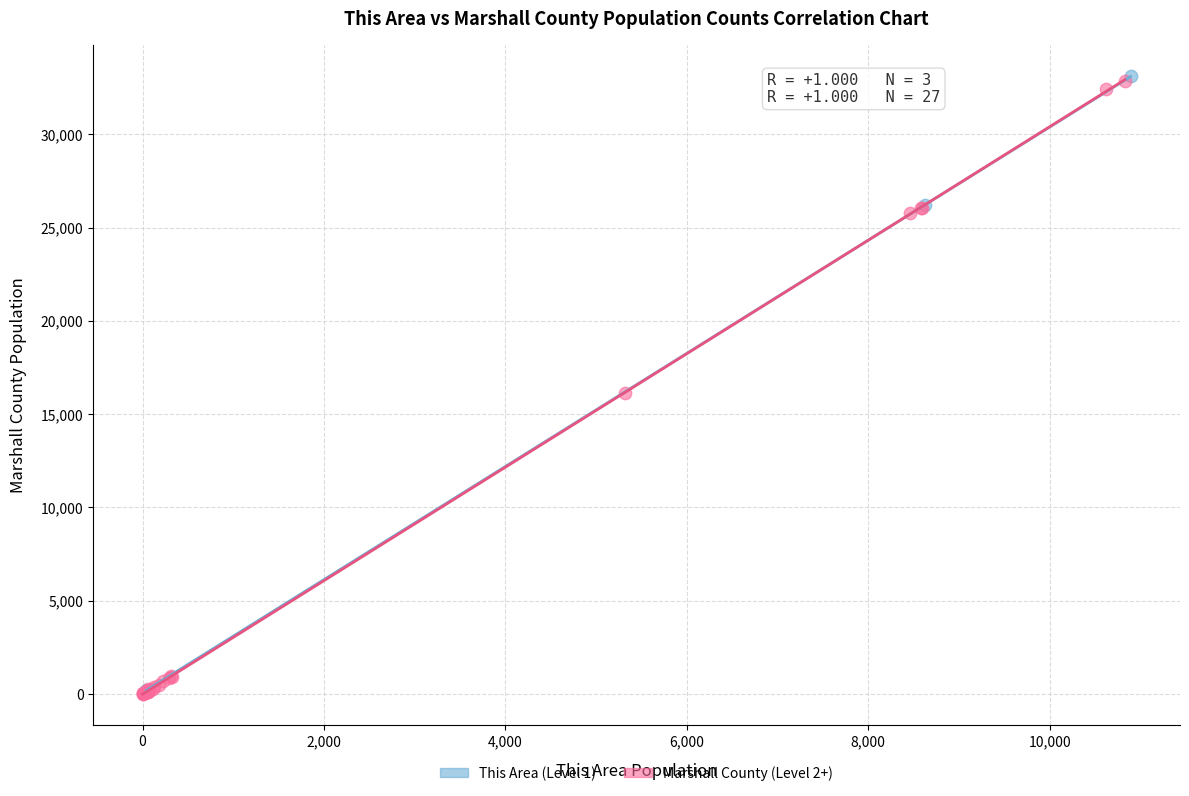

What are all the series names shown in the legend?

This Area (Level 1), Marshall County (Level 2+)